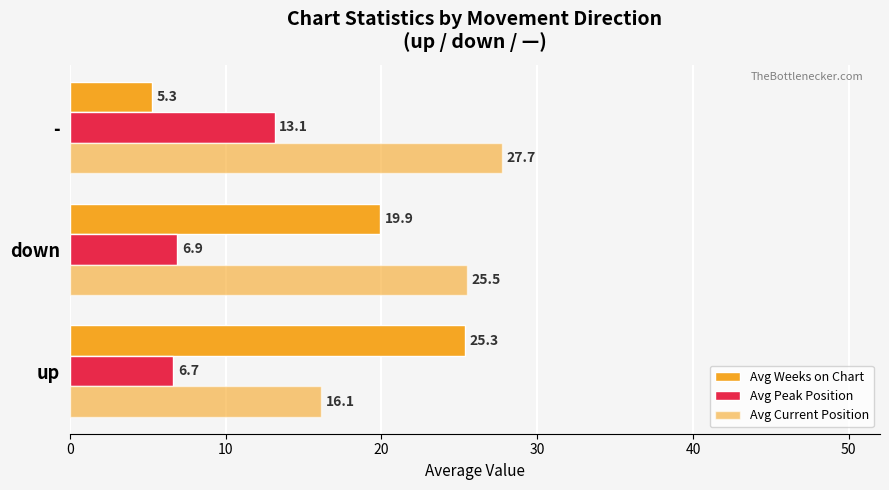

How many data points does each series have?

3